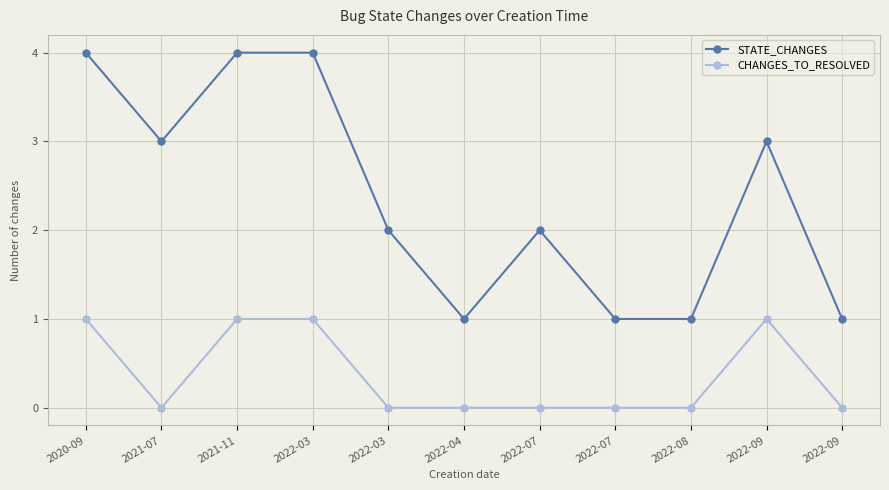

Which category has the highest value in the CHANGES_TO_RESOLVED series?

2020-09